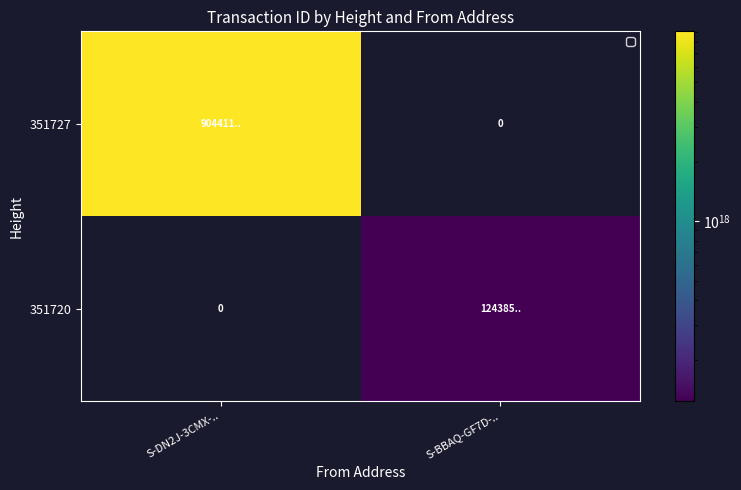

Rank the series at S-DN2J-3CMX-.. from highest to lowest value.

351727, 351720